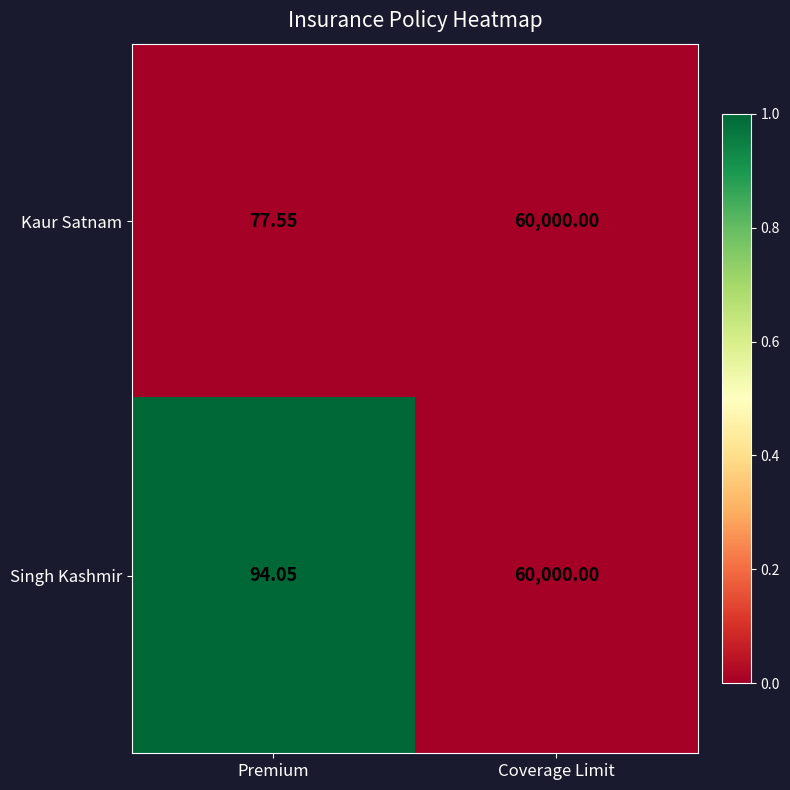

What is the greatest value displayed?

60000.0